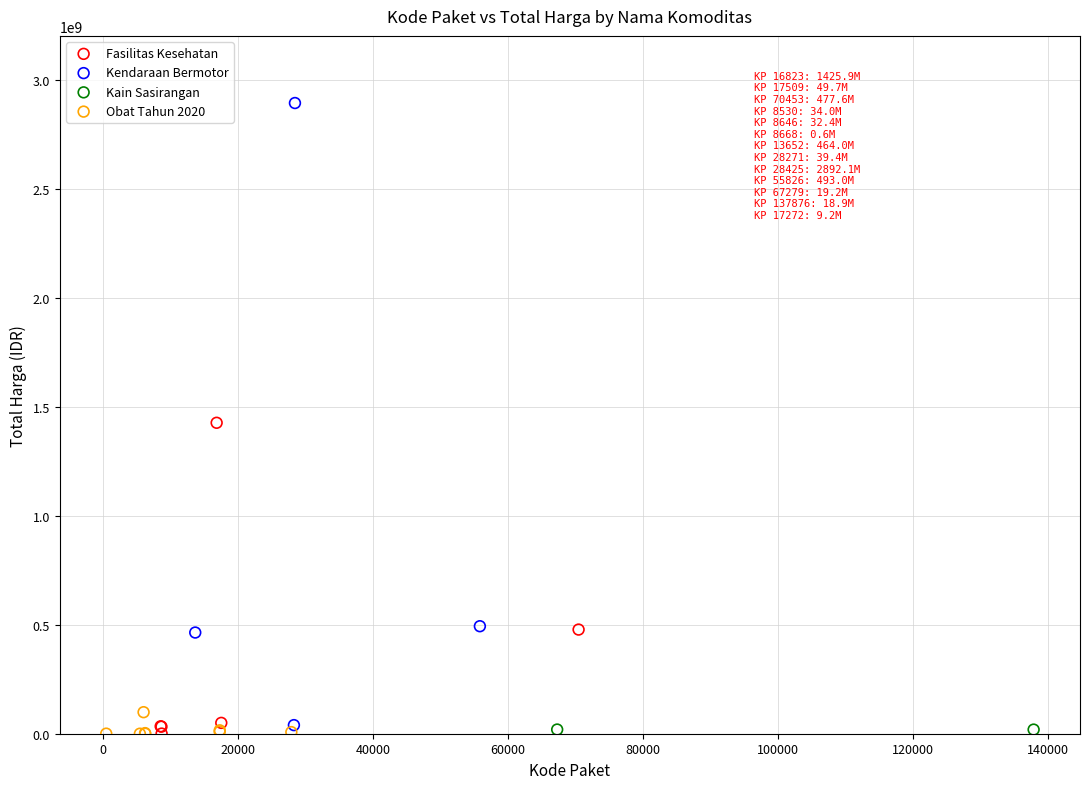

Which series has the widest spread of Y values?

Kendaraan Bermotor